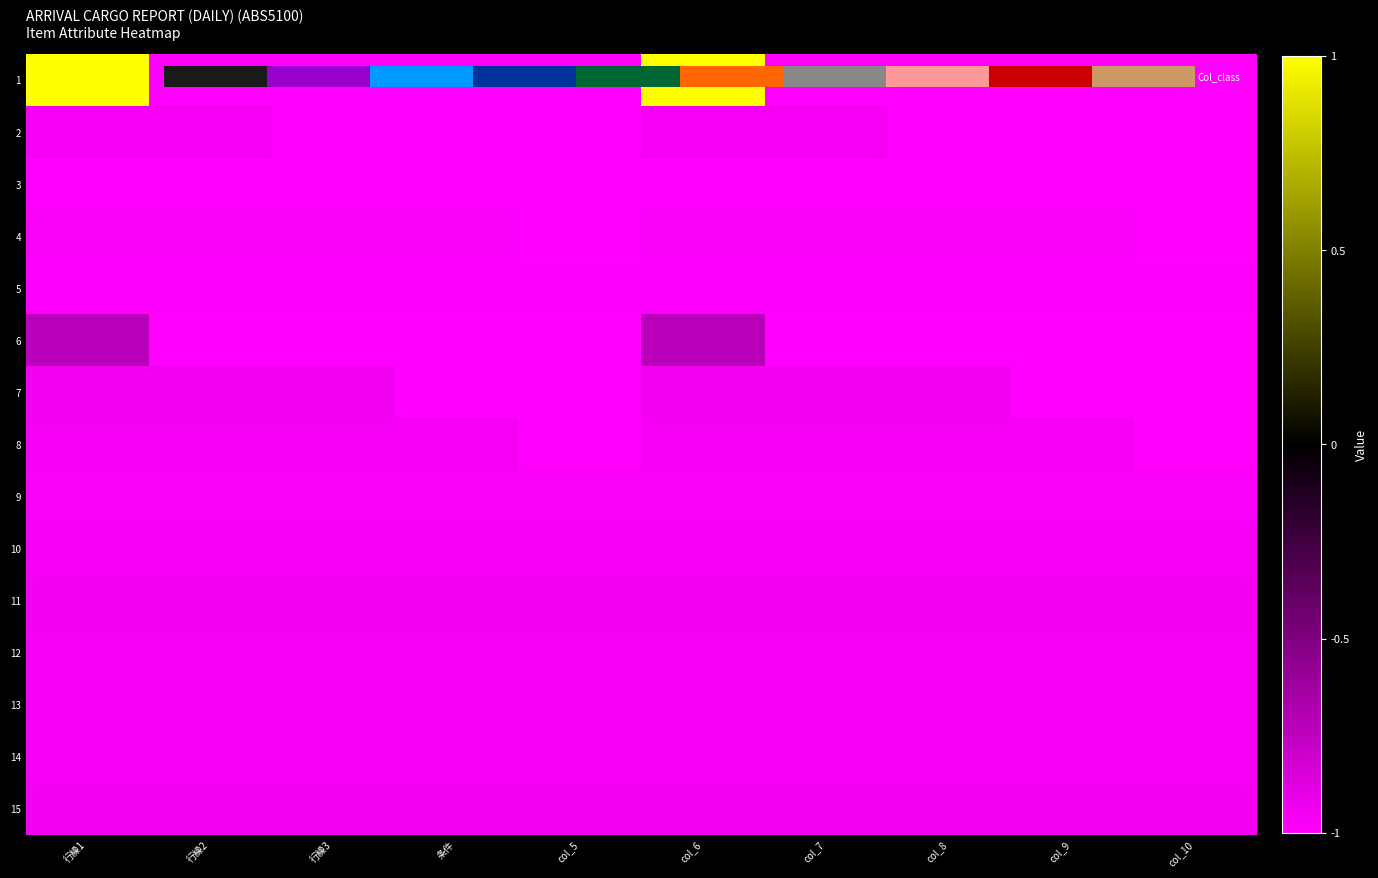

At which category does the chart reach its peak across all series?

行繰1